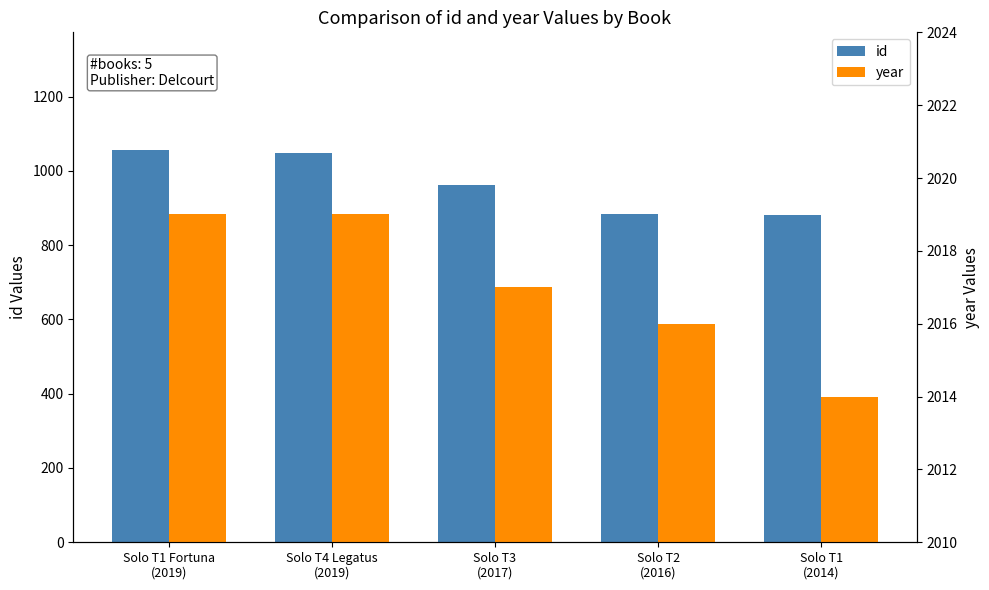

How many groups of bars are there?

5